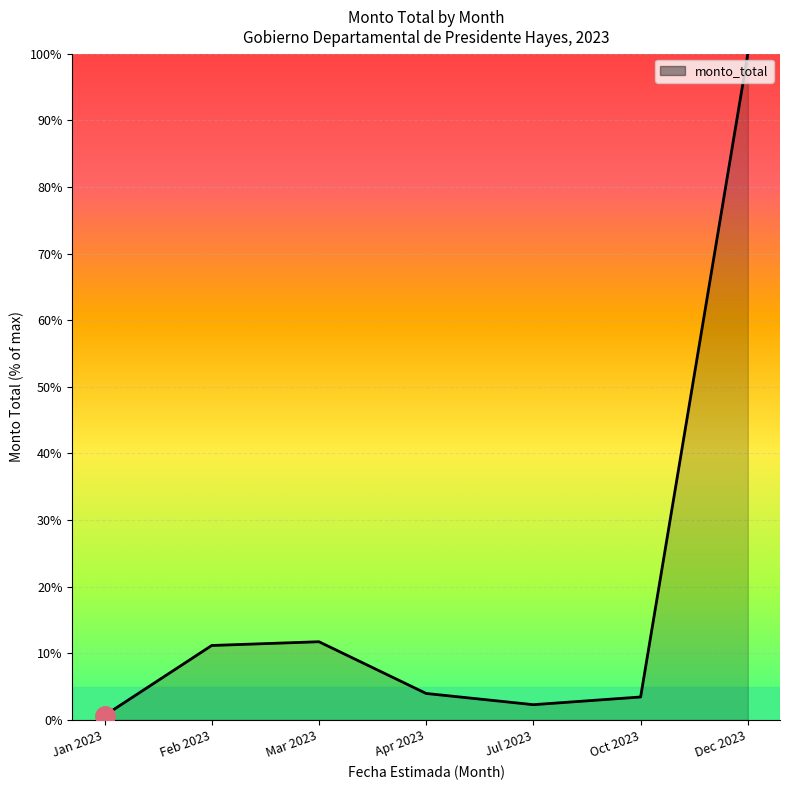

What position from the right is Mar 2023?

5